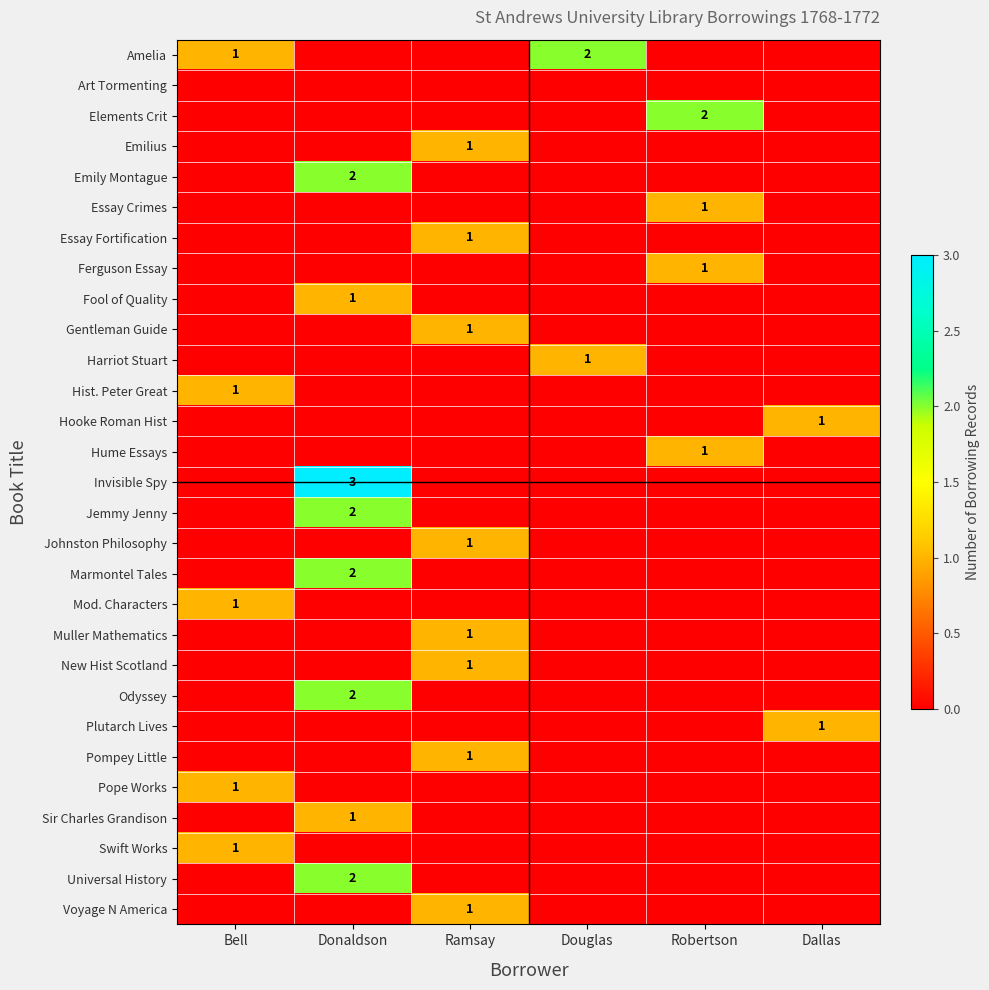

What is the spread (max minus min) of values at Dallas?

1